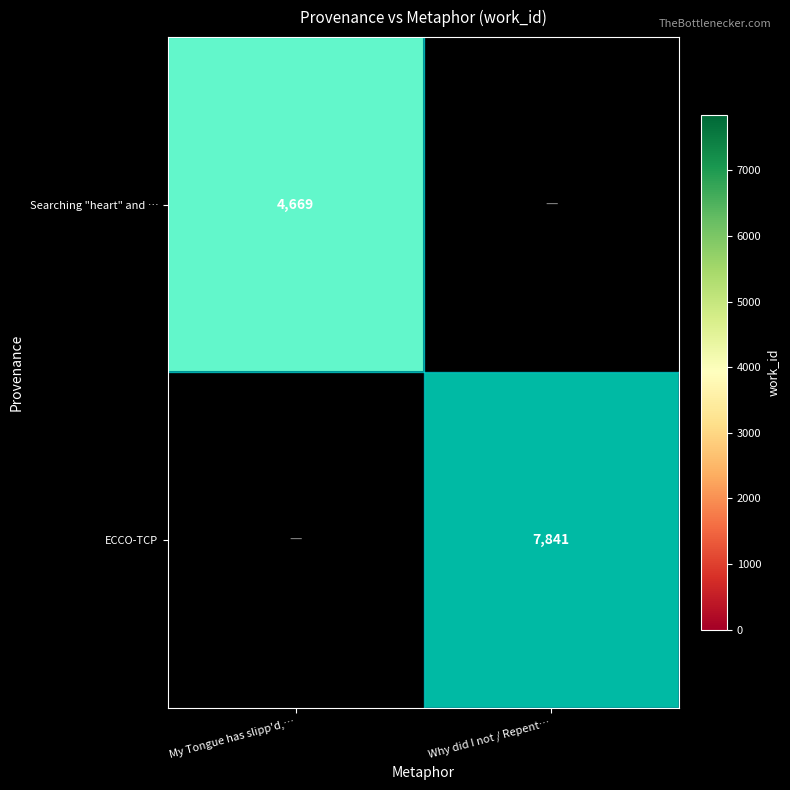

Count the number of data series in this chart.

2